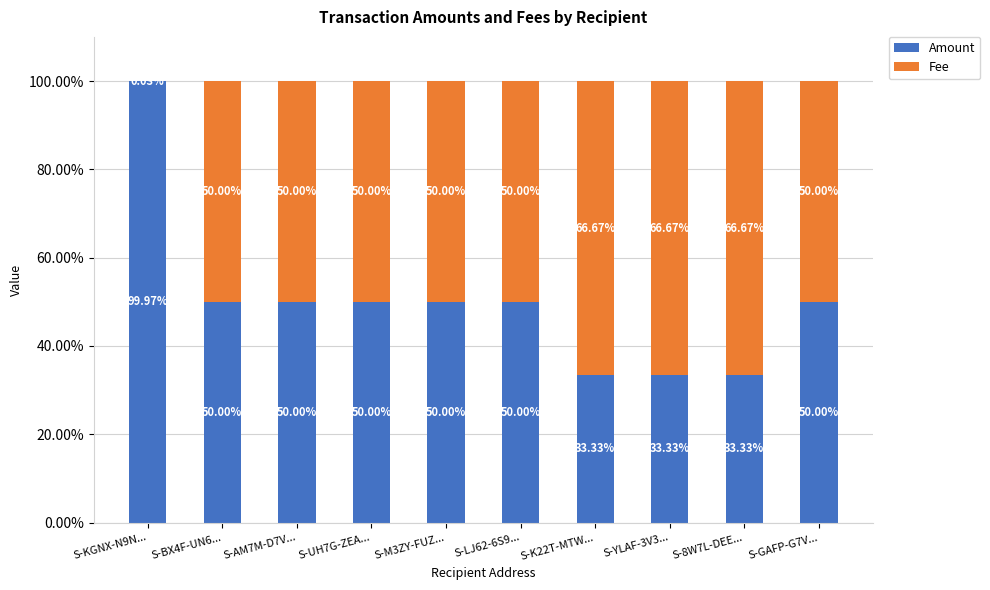

What is the total value across all series at S-LJ62-6S9...?

100.0